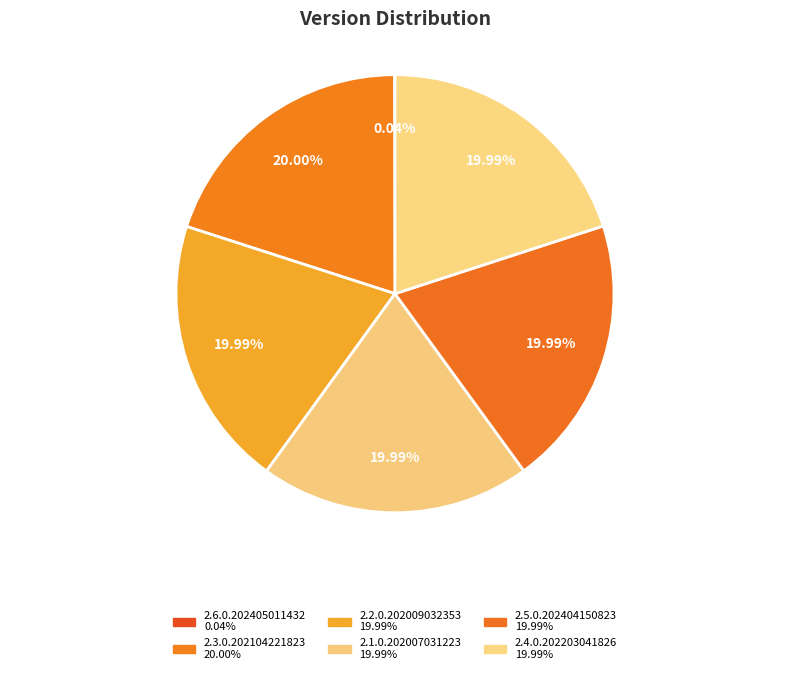

To the nearest percent, what is the difference between the largest and smallest slice percentages?

20%